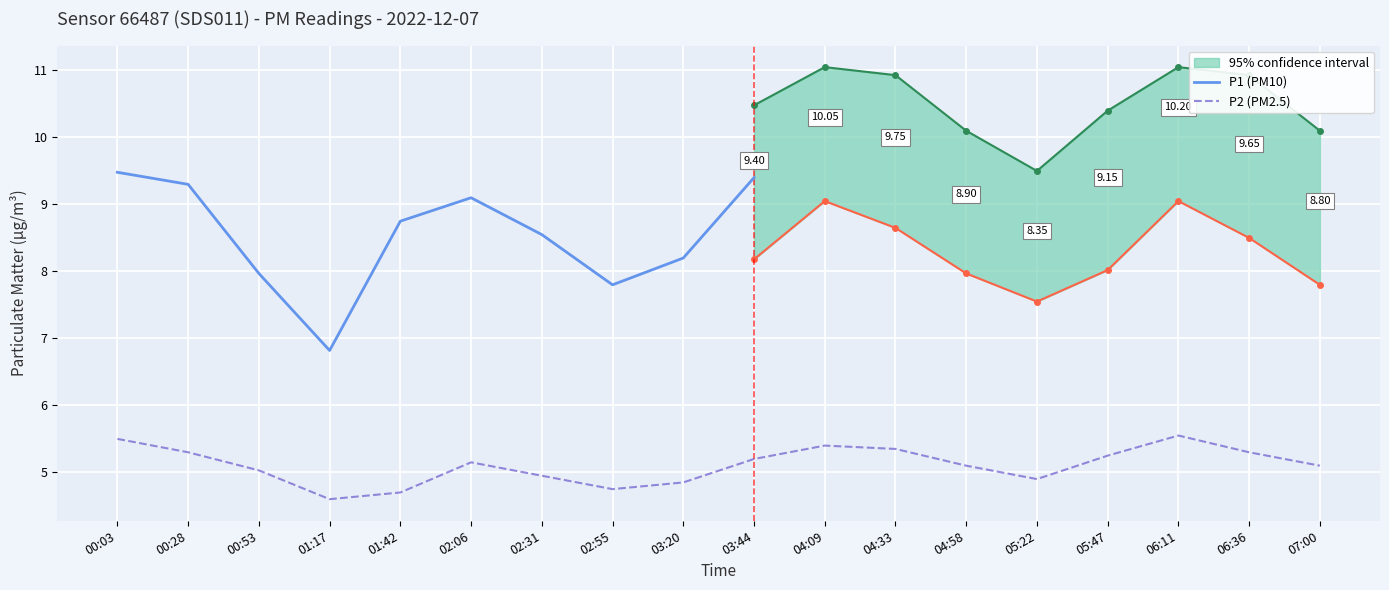

Does the chart display data point markers on the line(s)?

No